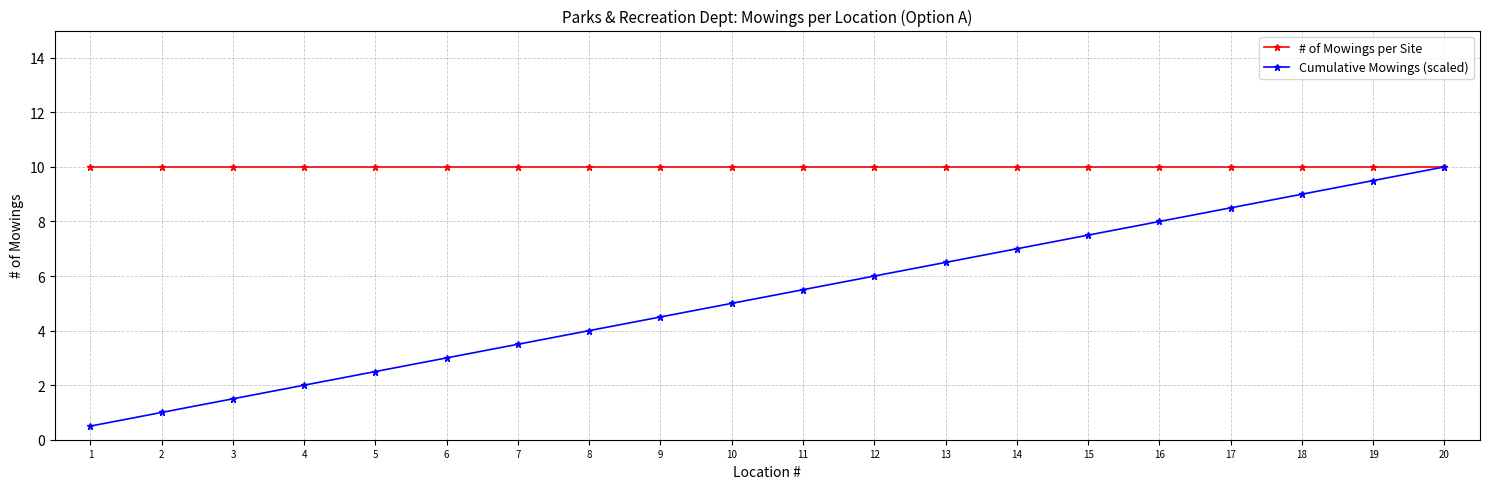

The # of Mowings per Site series shows 10.0 at 19. True or false?

True